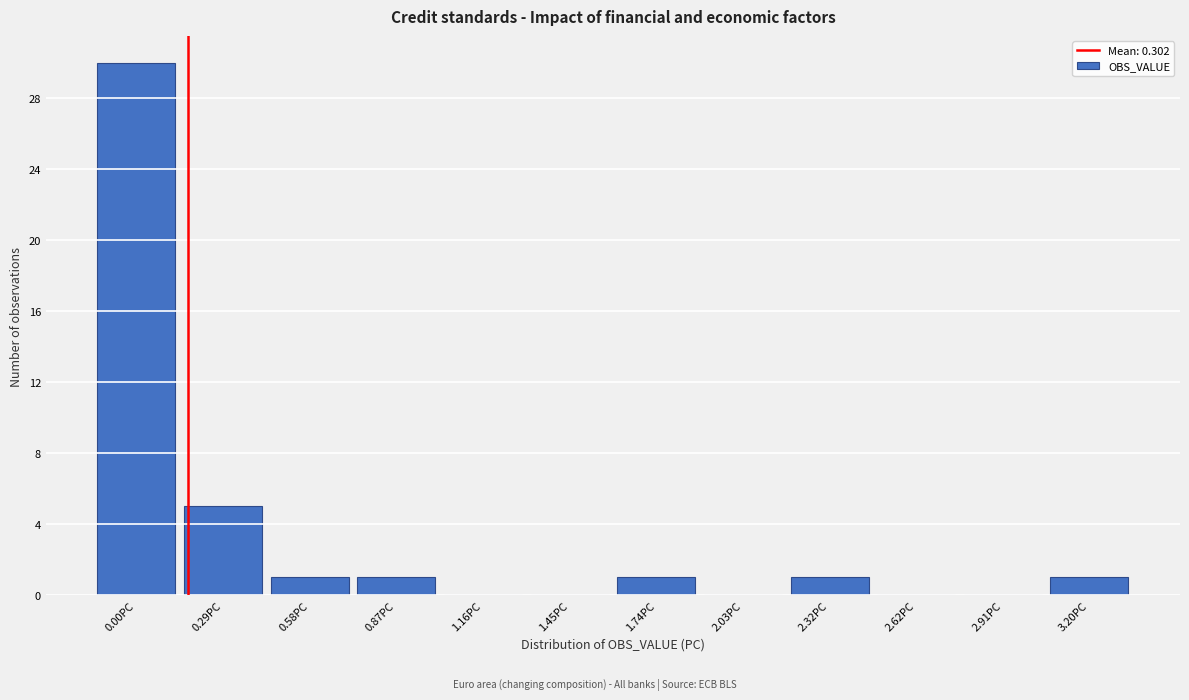

Reading left to right, what are all the values shown in this chart?

0.00PC=30	0.29PC=5	0.58PC=1	0.87PC=1	1.16PC=0	1.45PC=0	1.74PC=1	2.03PC=0	2.32PC=1	2.62PC=0	2.91PC=0	3.20PC=1